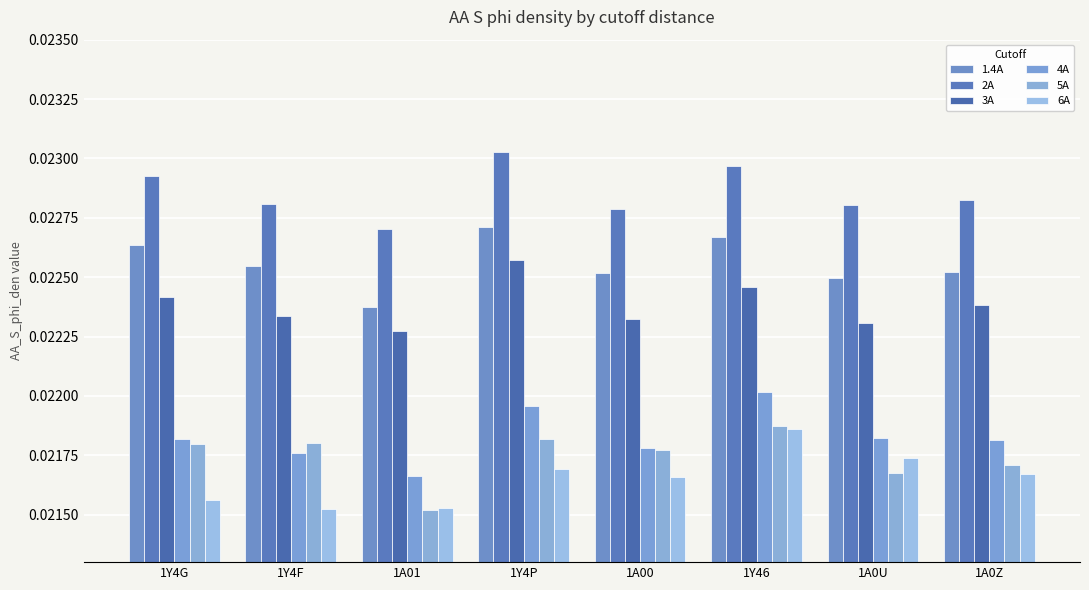

Reading left to right, transcribe all the data shown in this chart.

1.4A: 1Y4G=0.0	1Y4F=0.0	1A01=0.0	1Y4P=0.0	1A00=0.0	1Y46=0.0	1A0U=0.0	1A0Z=0.0
2A: 1Y4G=0.0	1Y4F=0.0	1A01=0.0	1Y4P=0.0	1A00=0.0	1Y46=0.0	1A0U=0.0	1A0Z=0.0
3A: 1Y4G=0.0	1Y4F=0.0	1A01=0.0	1Y4P=0.0	1A00=0.0	1Y46=0.0	1A0U=0.0	1A0Z=0.0
4A: 1Y4G=0.0	1Y4F=0.0	1A01=0.0	1Y4P=0.0	1A00=0.0	1Y46=0.0	1A0U=0.0	1A0Z=0.0
5A: 1Y4G=0.0	1Y4F=0.0	1A01=0.0	1Y4P=0.0	1A00=0.0	1Y46=0.0	1A0U=0.0	1A0Z=0.0
6A: 1Y4G=0.0	1Y4F=0.0	1A01=0.0	1Y4P=0.0	1A00=0.0	1Y46=0.0	1A0U=0.0	1A0Z=0.0